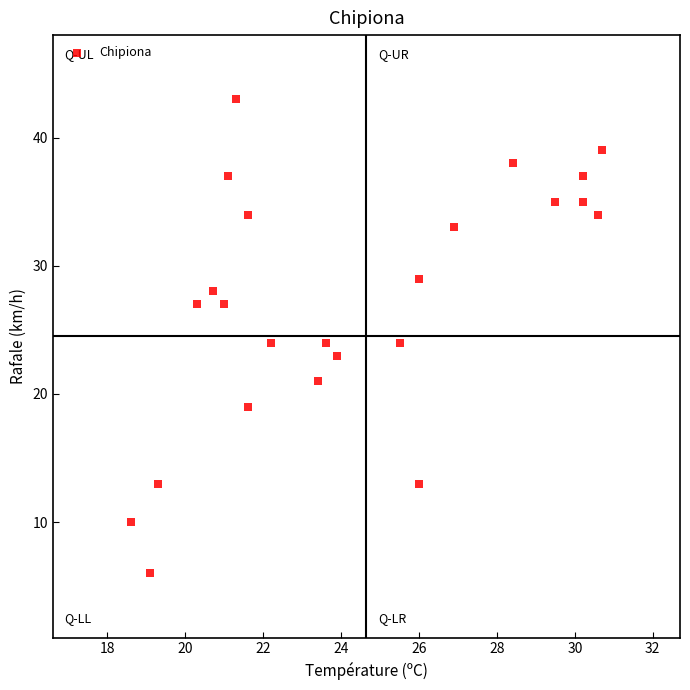

What is the range of Y values (max minus min)?

37